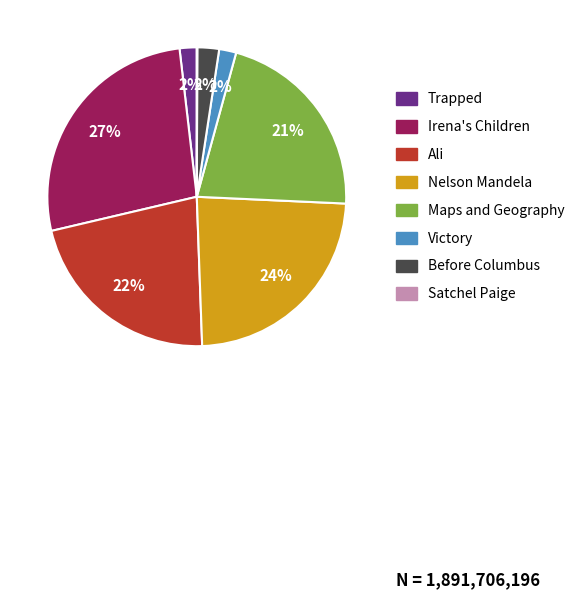

Is there any slice that represents more than half of the pie?

No